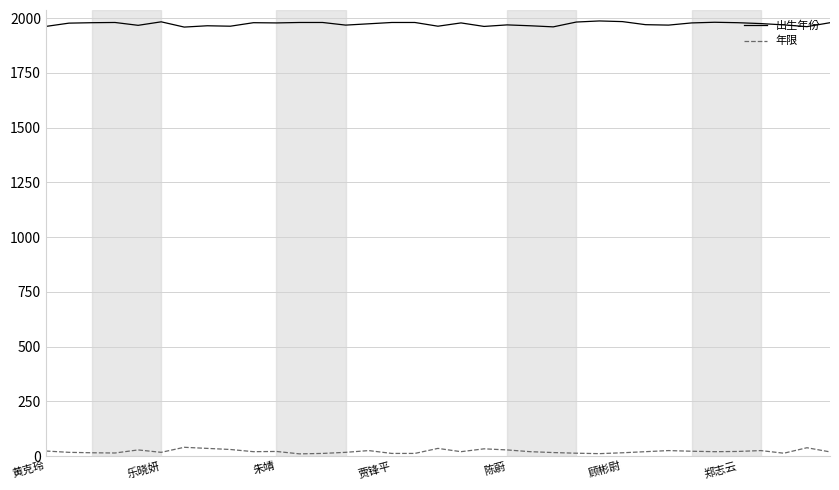

What is the difference between the maximum and minimum values in the 年限 series?

30